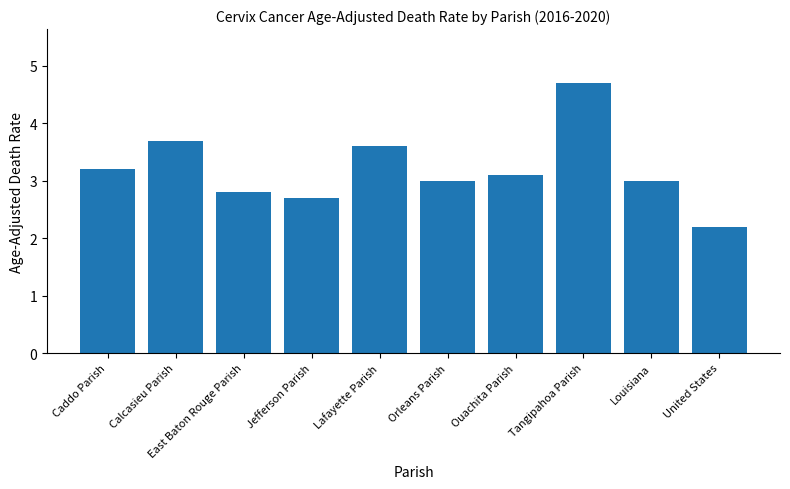

What is the maximum value shown in the chart?

4.7